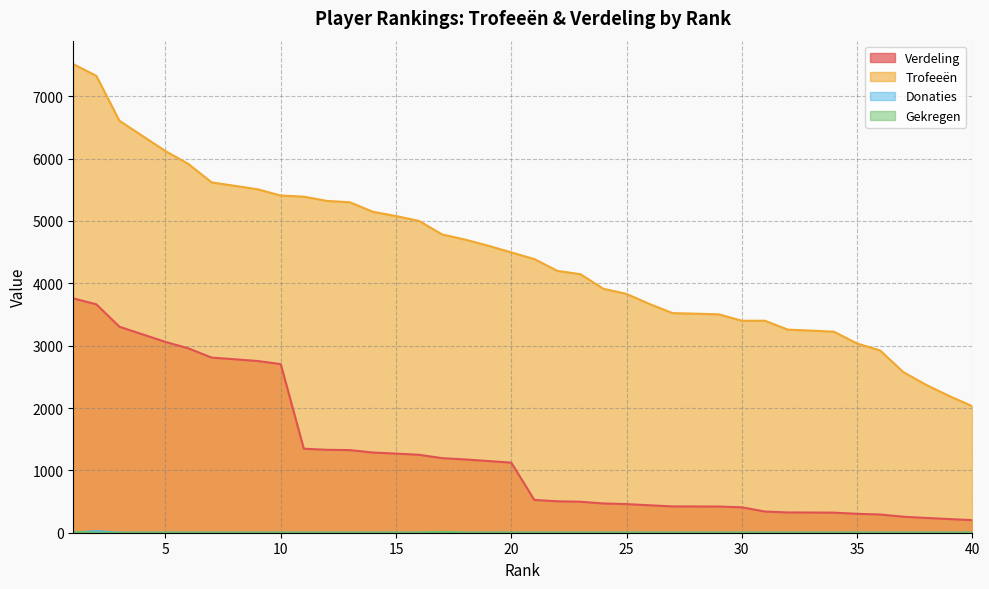

Is it true that Donaties equals 0 at 8?

True